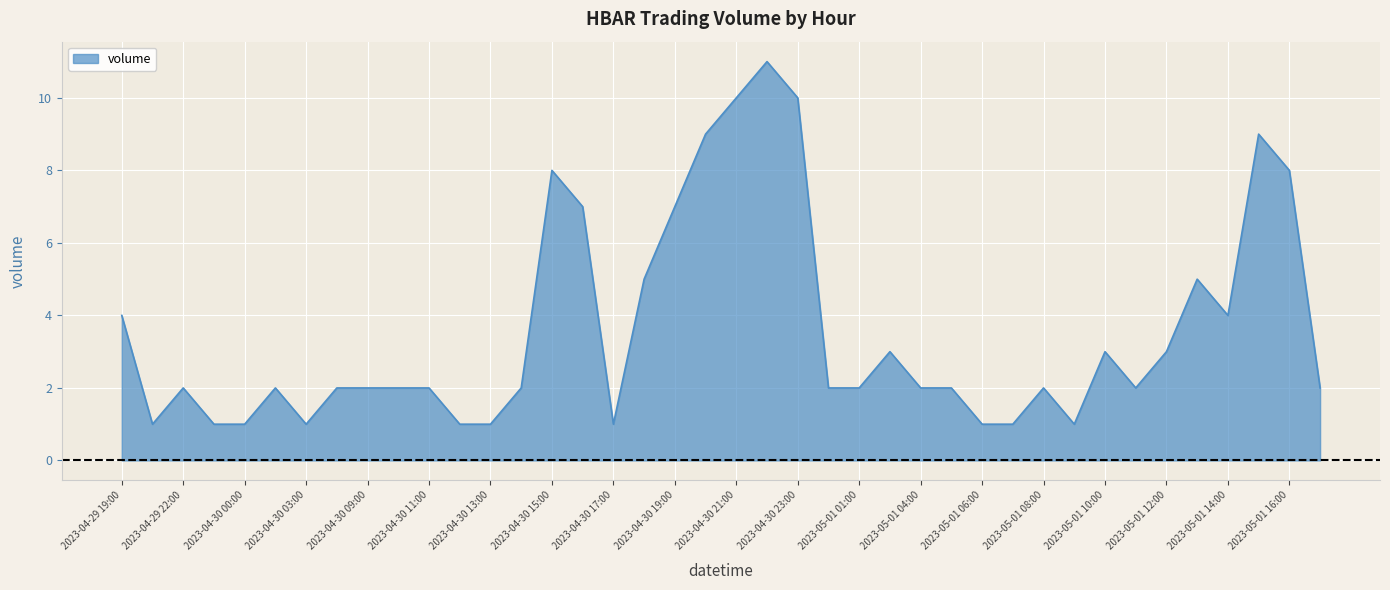

What is the difference between the maximum and minimum values?

10